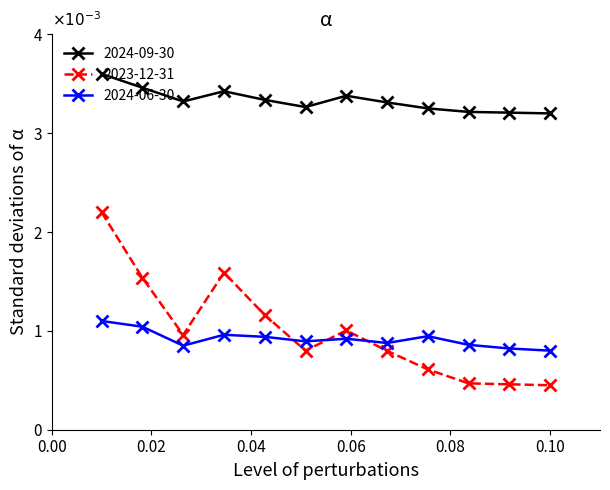

List the series in order of their peak value, lowest first.

2024-06-30, 2023-12-31, 2024-09-30